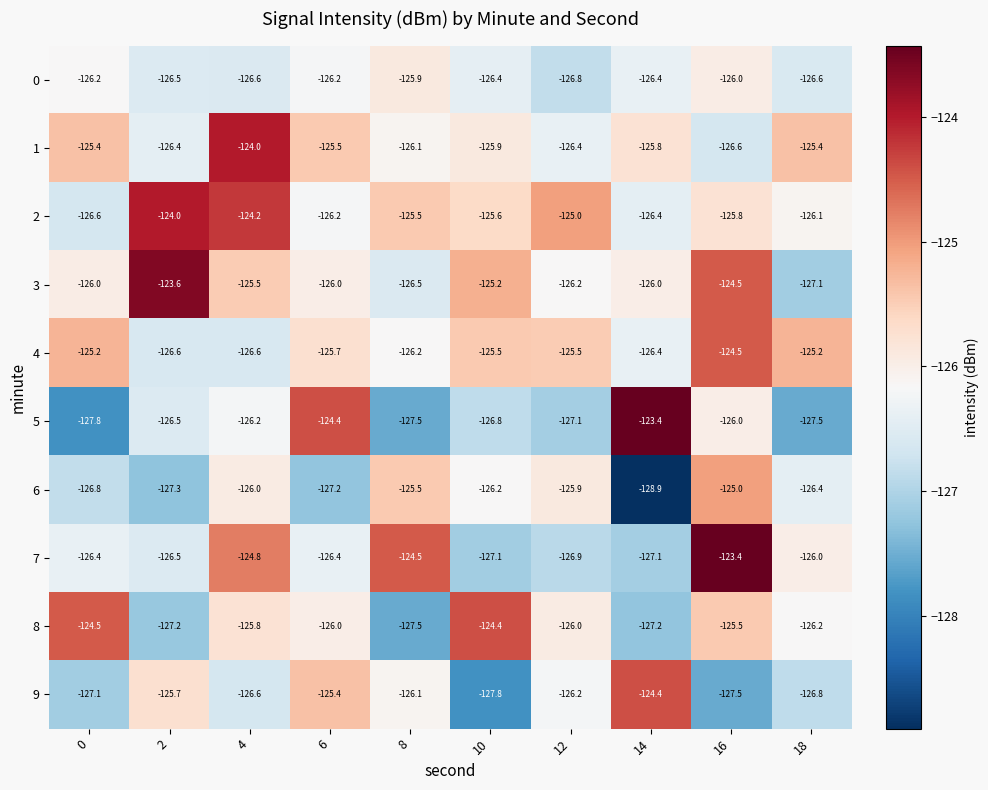

What is the total value across all series at 12?

-1262.0